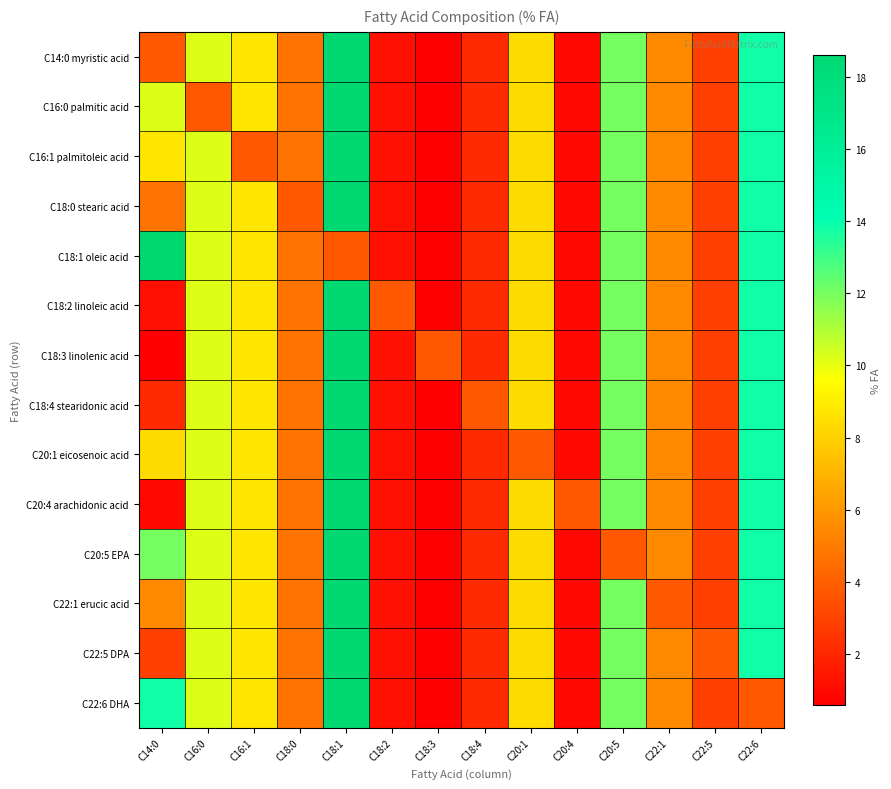

Which category has the lowest value across all series?

C18:3